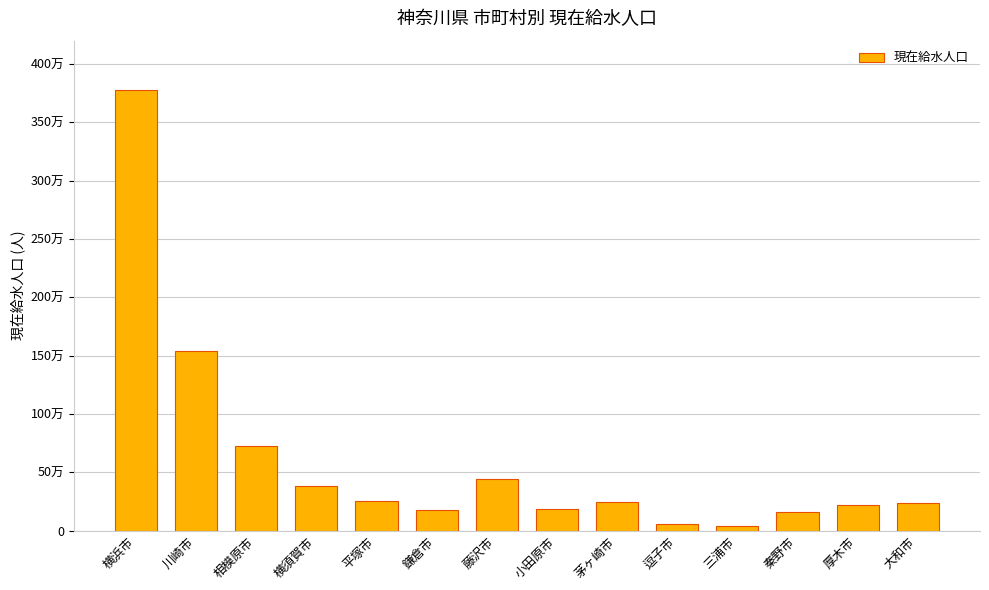

Reading left to right, what are all the values shown in this chart?

3776146	1539916	722715	385262	256937	172866	438519	183234	242397	57019	41846	161956	223066	240177